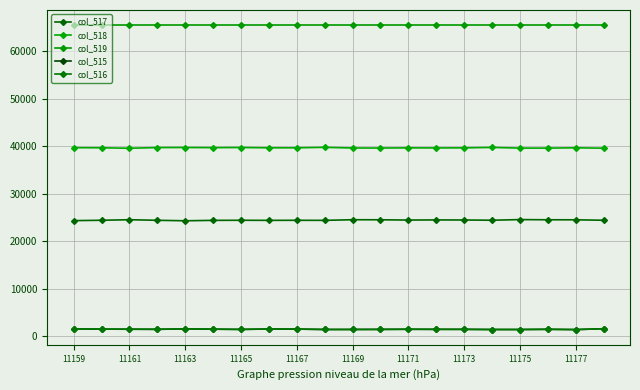

How many lines are shown in the chart?

5